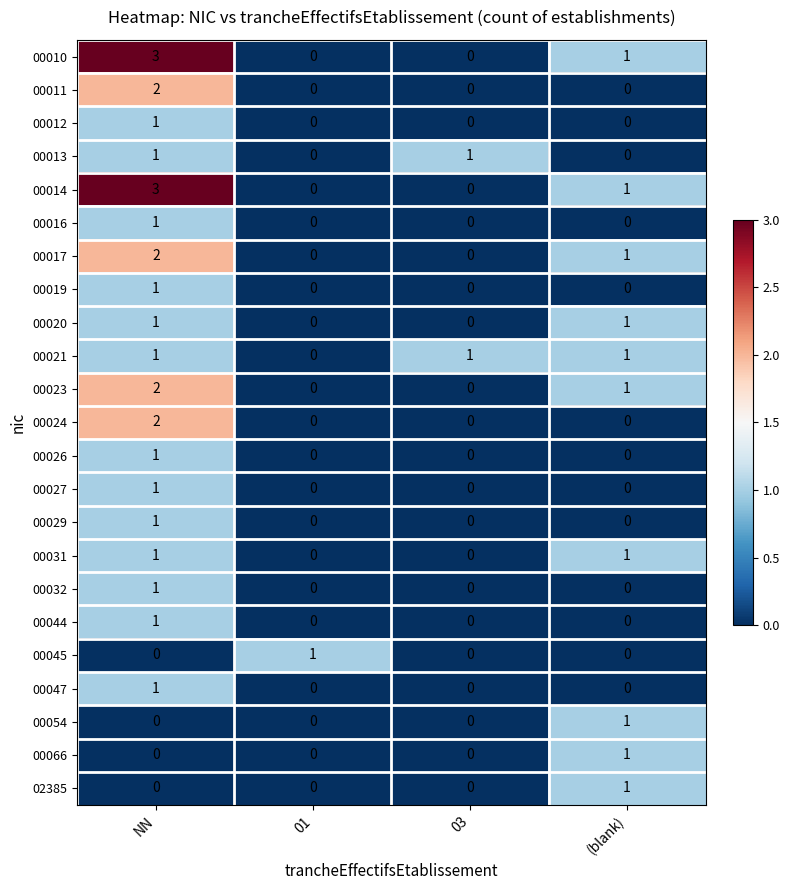

What is the spread (max minus min) of values at NN?

3